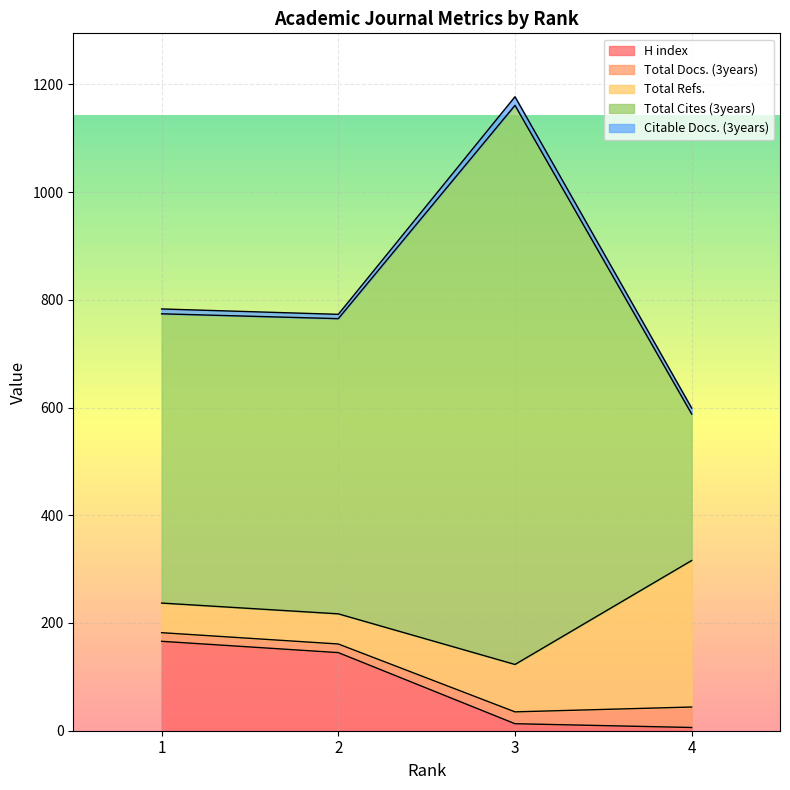

What is the maximum value for Citable Docs. (3years)?

16